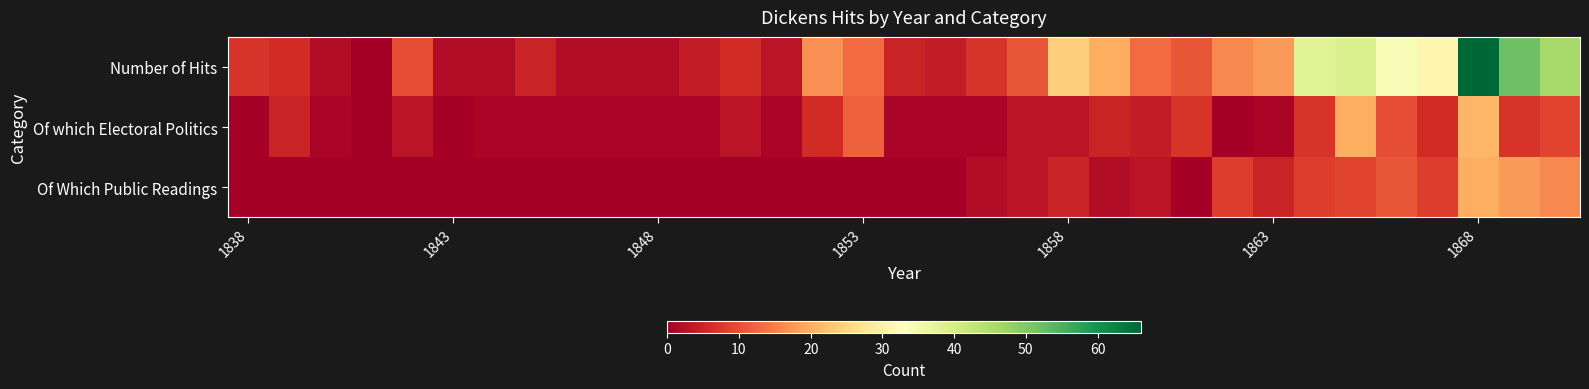

How many data points does each series have?

33